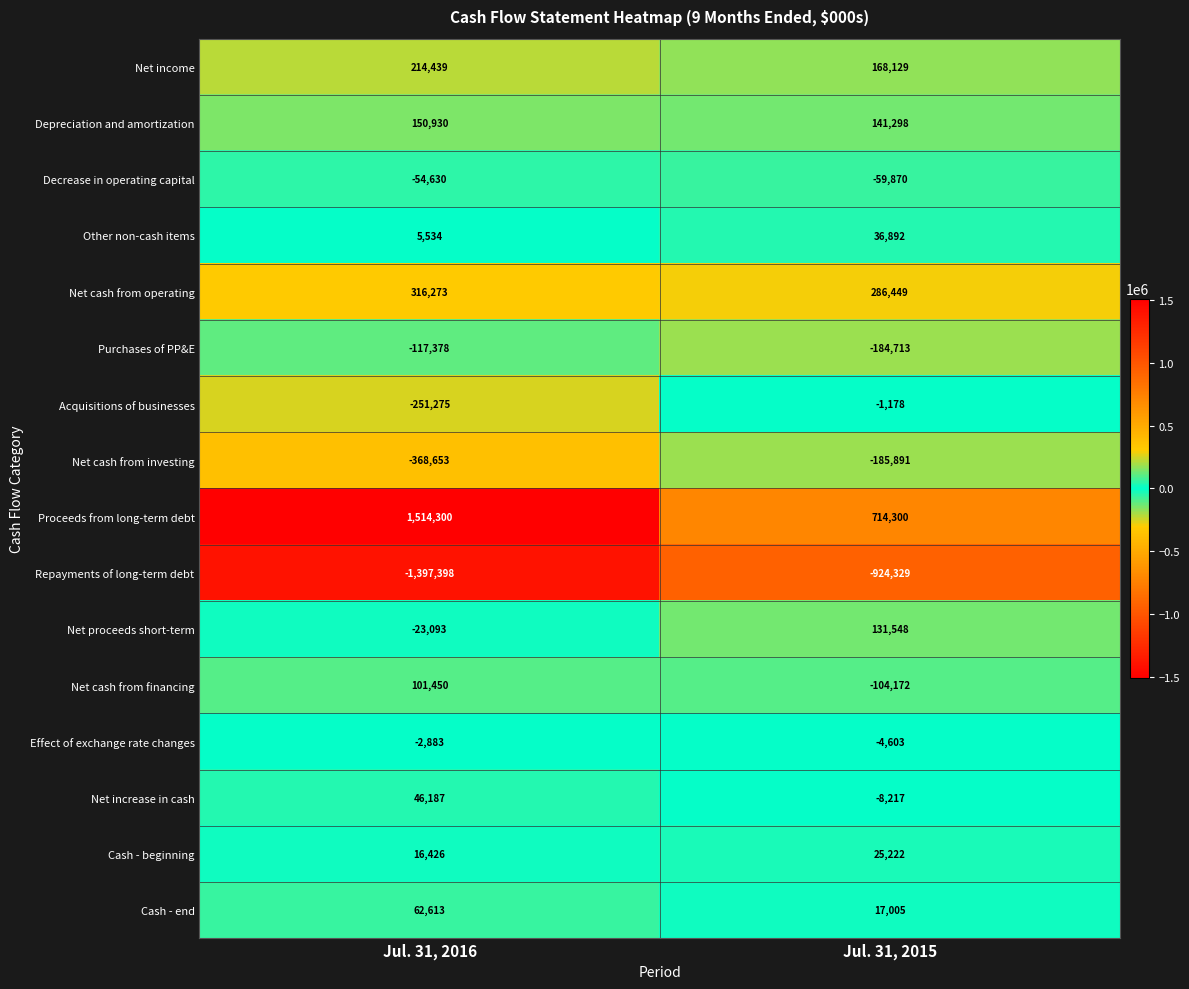

At how many categories does at least one series exceed 1499470?

1